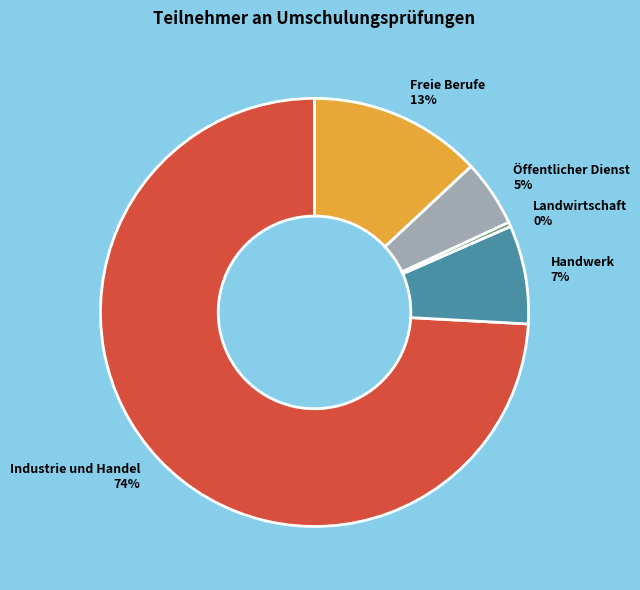

Count the number of slices in the pie.

5